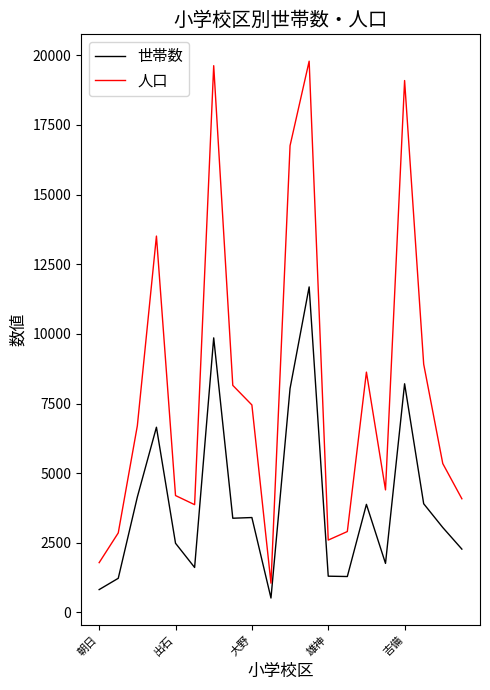

What is the difference between the maximum and minimum values in the 人口 series?

18735